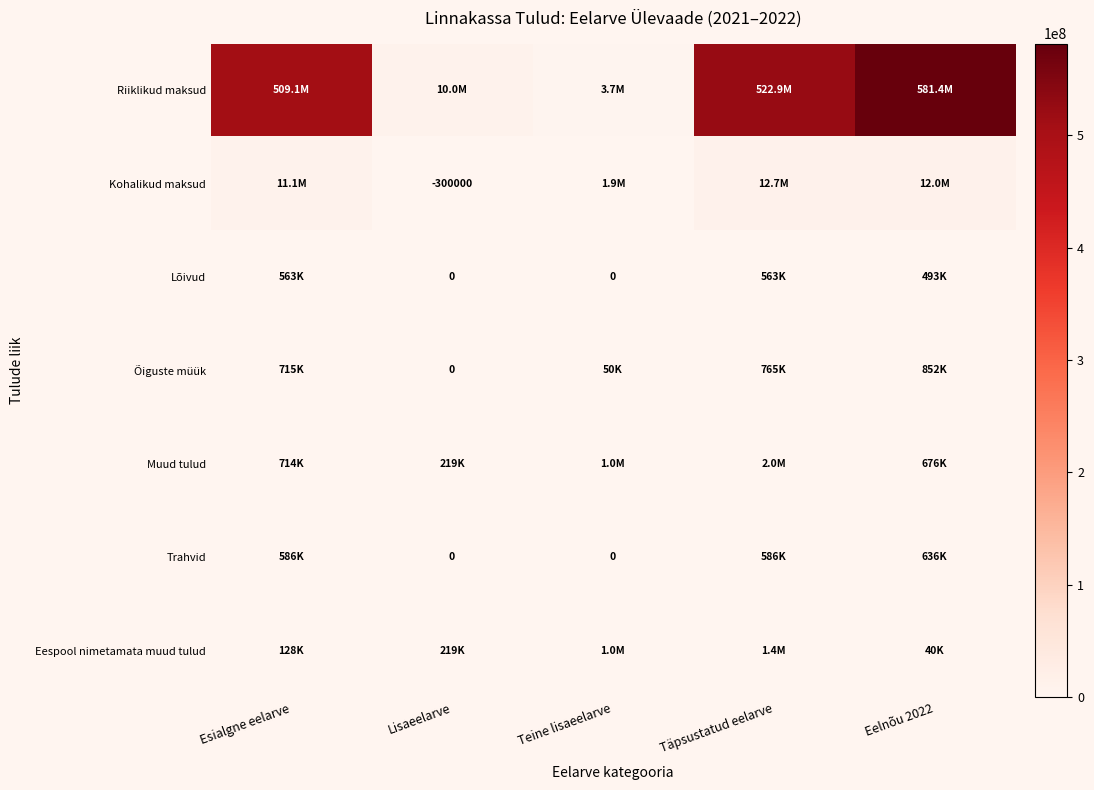

What is the greatest value displayed?

581400000